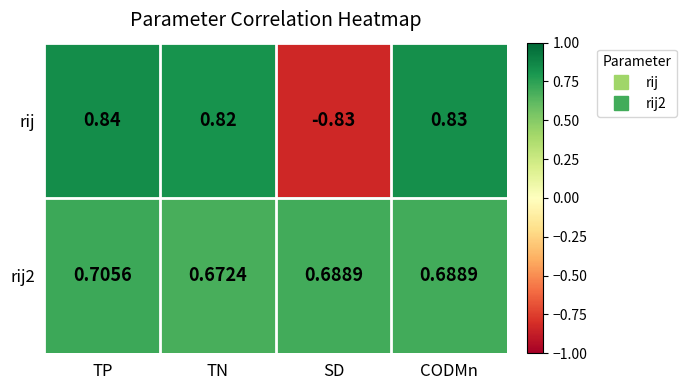

Which series has the largest total across all categories?

rij2